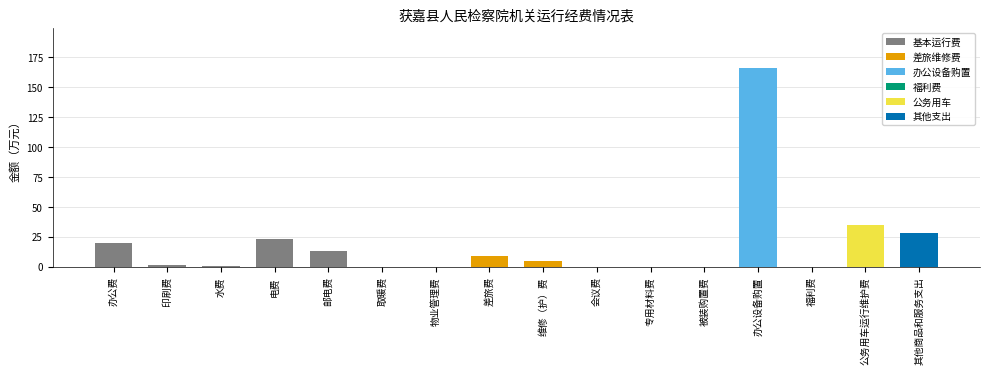

Are the bars horizontal?

No